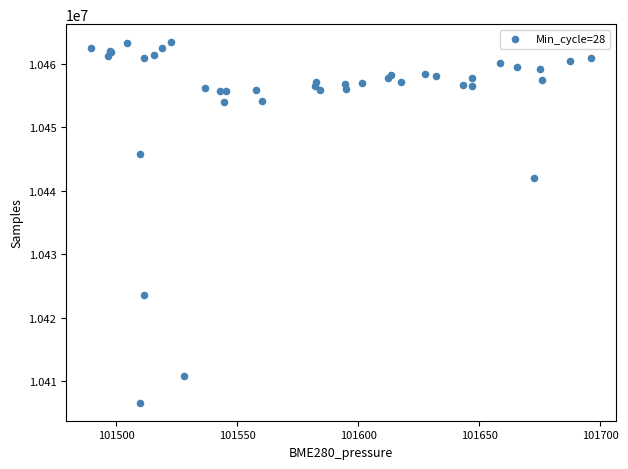

What Y value in the scatter plot is closest to 10435000?

10441977